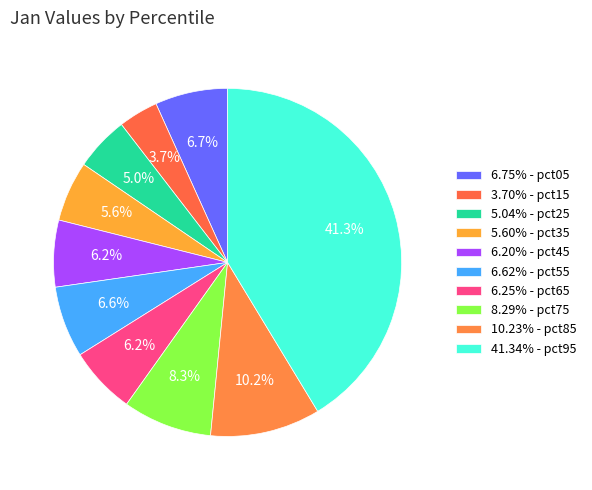

How many segments does this pie chart have?

10